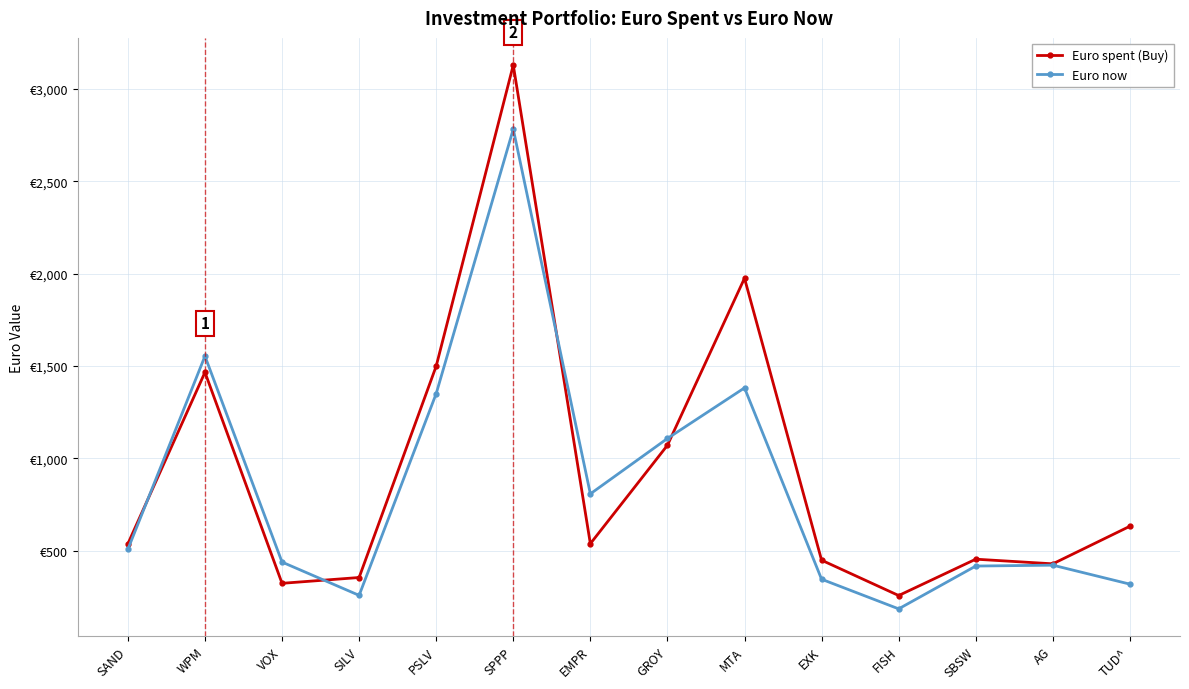

How many interior local valleys does the Euro spent (Buy) series have?

4